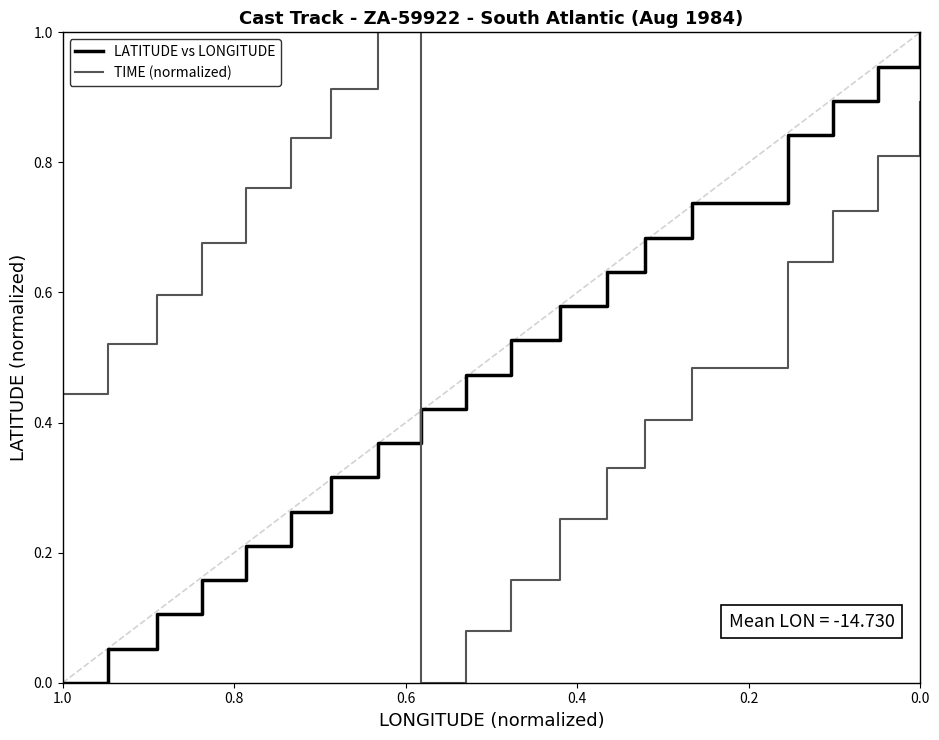

In TIME (normalized), how many points are higher than both neighbors (excluding endpoints)?

1